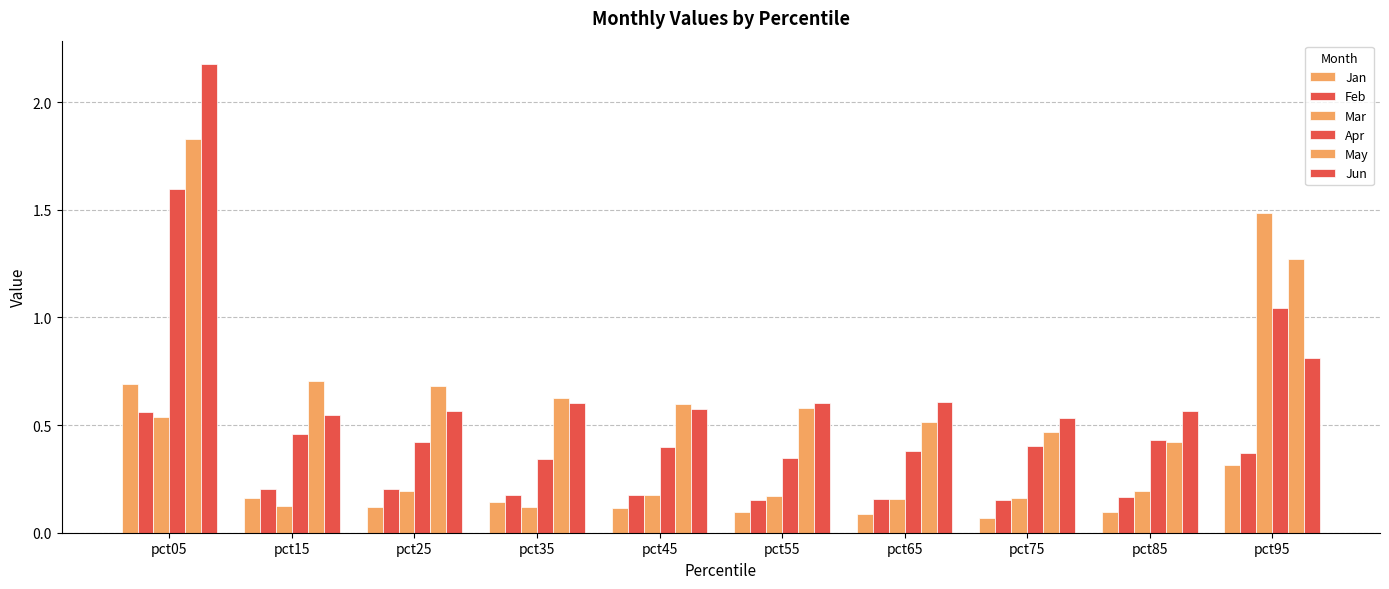

What is the greatest value displayed?

2.2